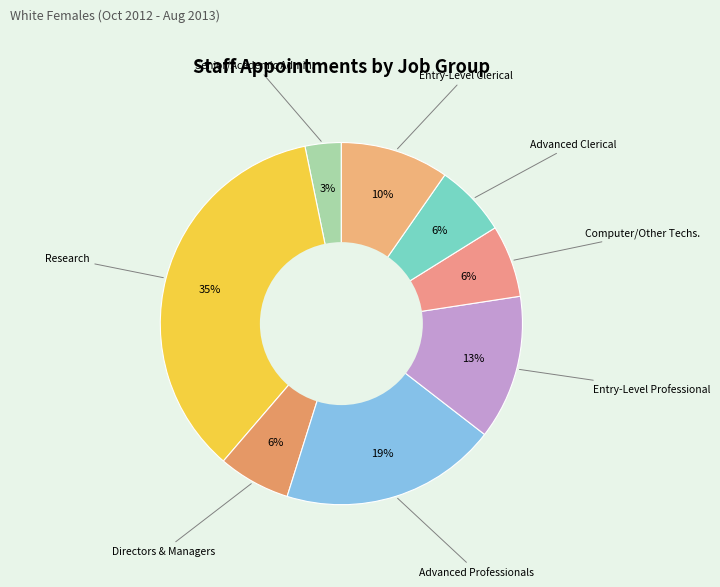

What percentage is the Senior/Academic Admin. slice, to the nearest percent?

3%